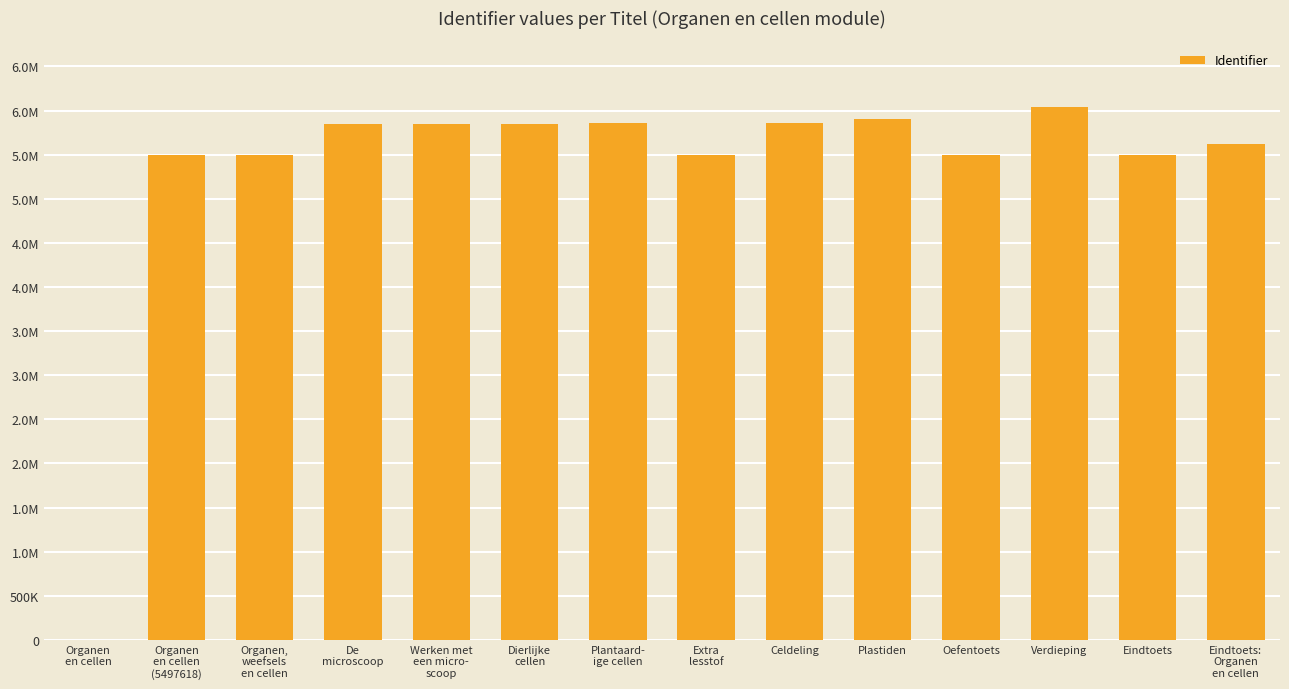

Rank the categories by value from lowest to highest.

Organen
en cellen, Organen
en cellen
(5497618), Organen,
weefsels
en cellen, Oefentoets, Extra
lesstof, Eindtoets, Eindtoets:
Organen
en cellen, De
microscoop, Werken met
een micro-
scoop, Dierlijke
cellen, Plantaard-
ige cellen, Celdeling, Plastiden, Verdieping